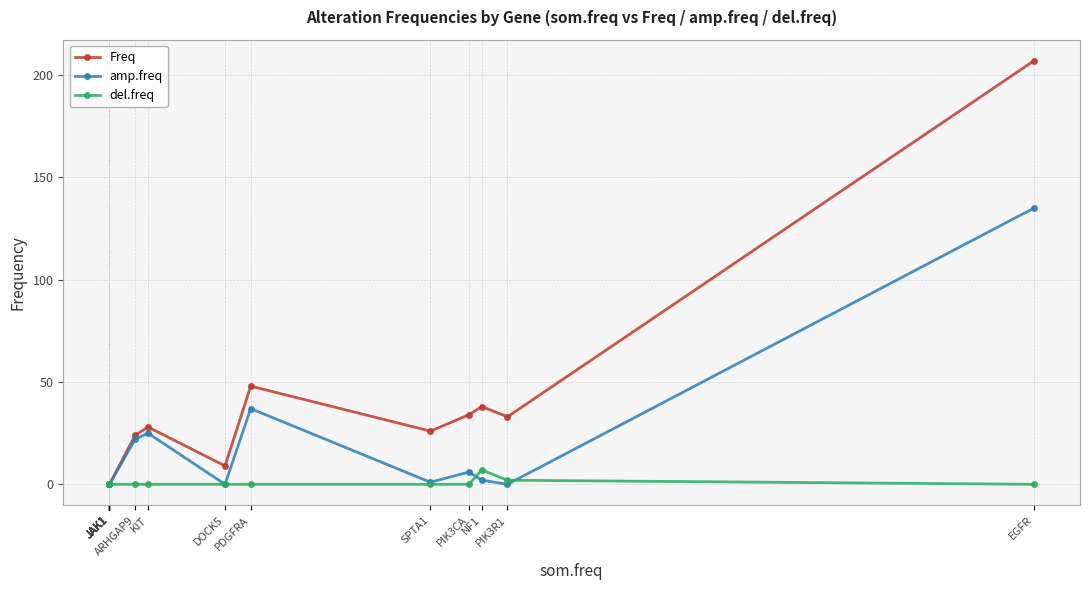

What is the value of the amp.freq point at the 13th from the left?

37